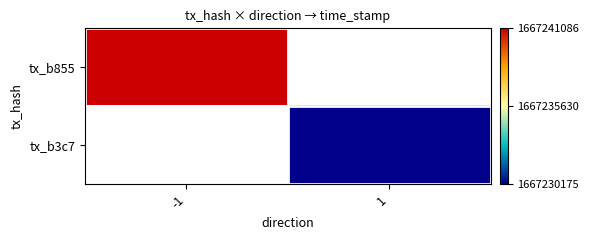

Is the value of tx_b855 at 1 greater than the value of tx_b3c7 at -1?

No